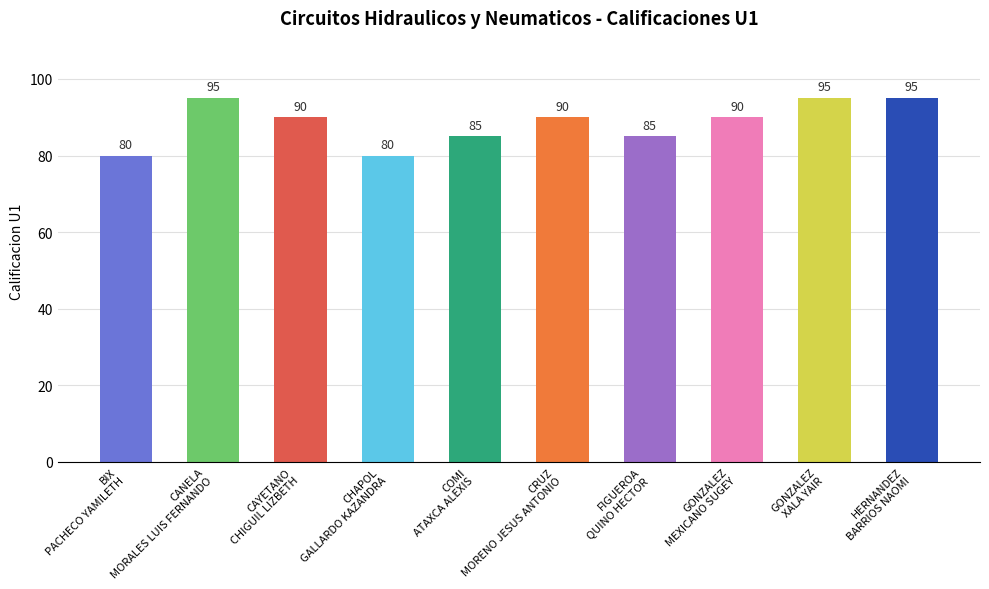

True or false: the data shows 80 at BIX
PACHECO YAMILETH.

True